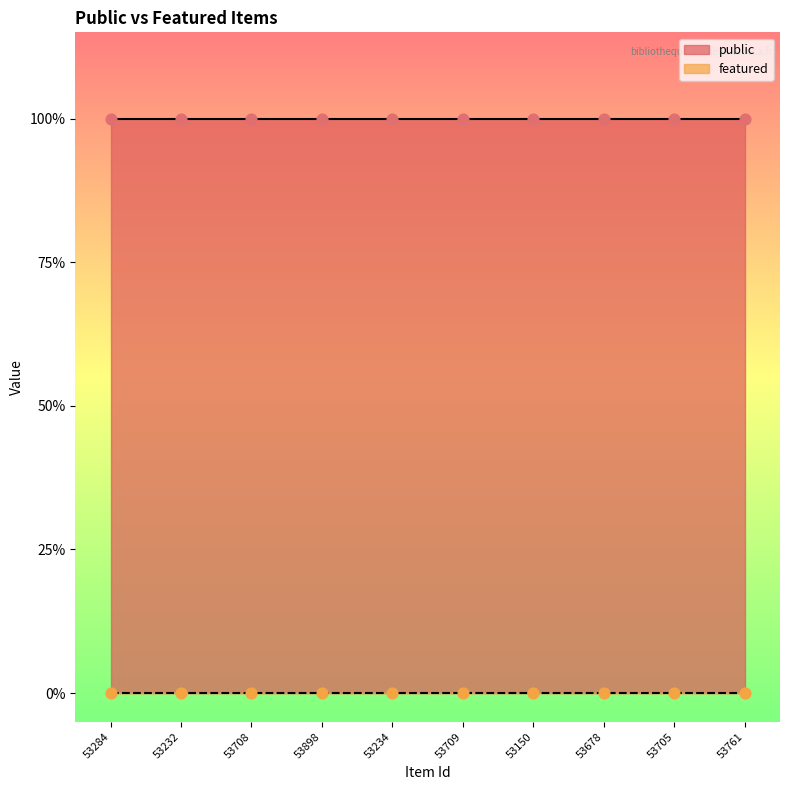

Which series has the largest Y range (max minus min)?

public